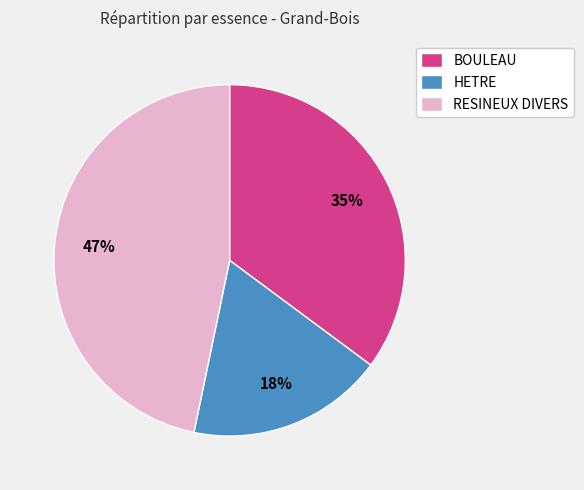

To the nearest percent, what percentage of the pie is RESINEUX DIVERS?

47%